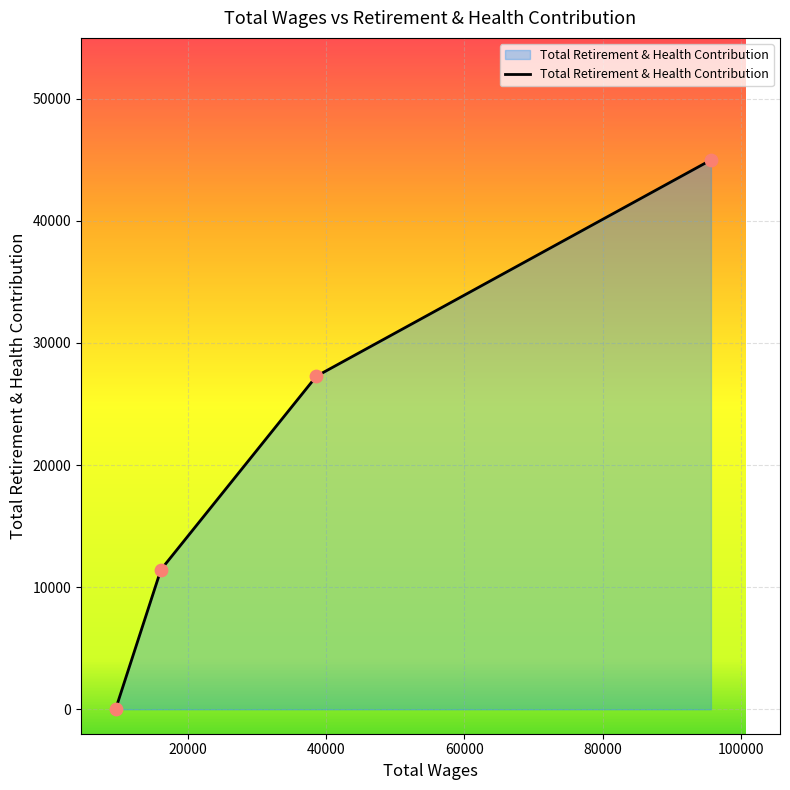

True or false: the data has more than 1 interior local peaks.

False